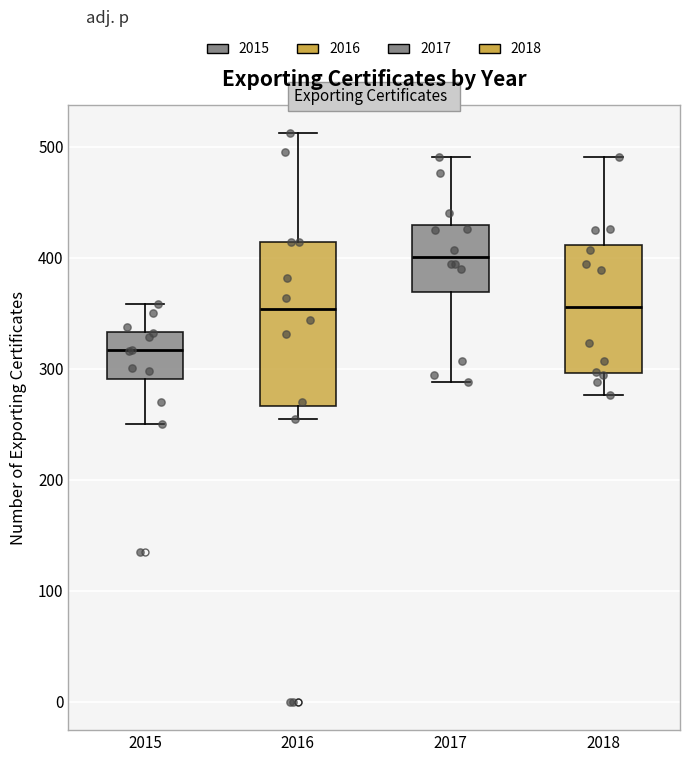

Reading left to right, transcribe this box plot: for each box, give where its median line is, the range the box spans, and where its two whiskers end, as read against the y-axis. The values are not printed on the chart, so give them approximately, as read against the axis.

2015: median 320, box 290 to 330, whiskers 250 to 360
2016: median 350, box 270 to 410, whiskers 260 to 510
2017: median 400, box 370 to 430, whiskers 290 to 490
2018: median 360, box 300 to 410, whiskers 280 to 490